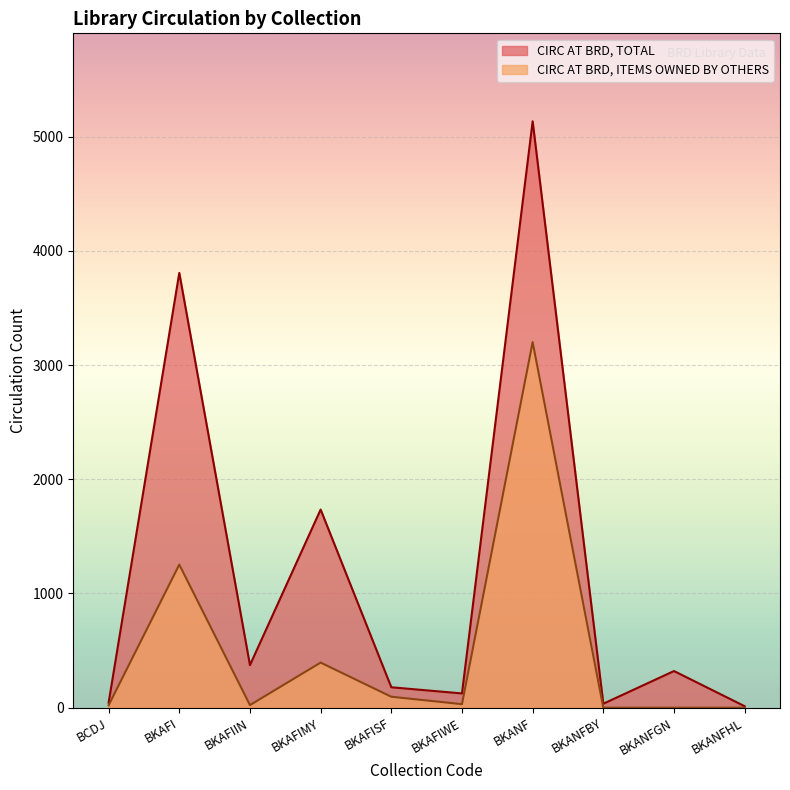

Reading left to right, list all the values displayed in this chart.

CIRC AT BRD, TOTAL: BCDJ=44	BKAFI=3807	BKAFIIN=373	BKAFIMY=1735	BKAFISF=179	BKAFIWE=125	BKANF=5134	BKANFBY=35	BKANFGN=321	BKANFHL=13
CIRC AT BRD, ITEMS OWNED BY OTHERS: BCDJ=21	BKAFI=1253	BKAFIIN=23	BKAFIMY=395	BKAFISF=96	BKAFIWE=31	BKANF=3201	BKANFBY=0	BKANFGN=0	BKANFHL=0